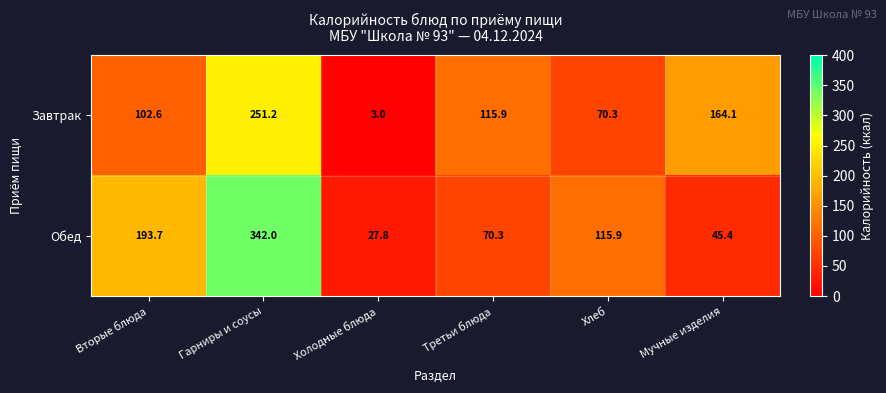

The value of Завтрак at Хлеб is 101.0. True or false?

False